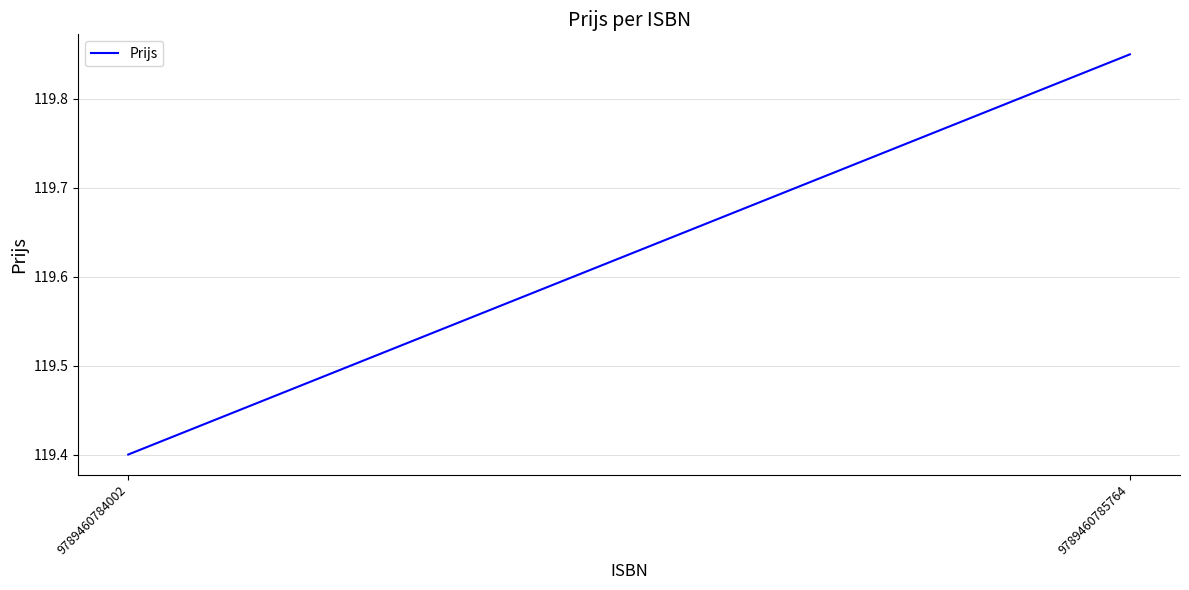

What is the value of the 1st point from the left?

119.4